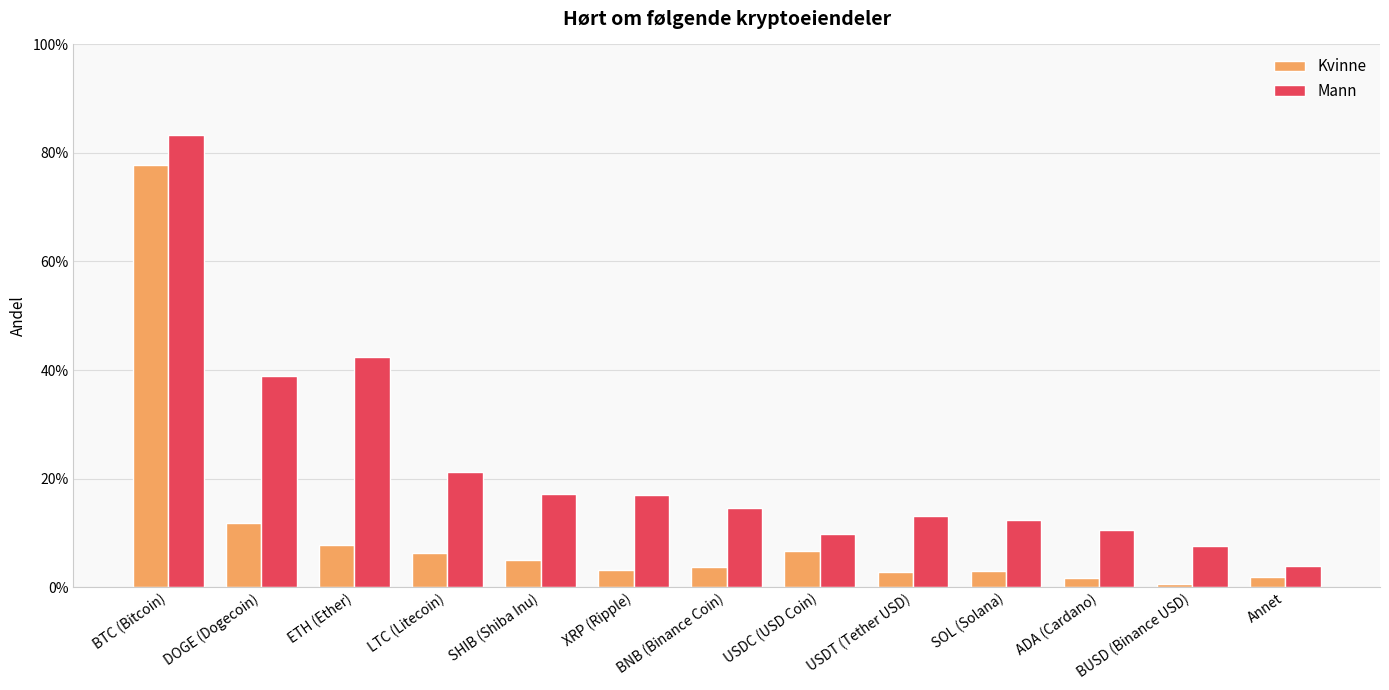

Which label corresponds to the smallest value in the chart?

BUSD (Binance USD)